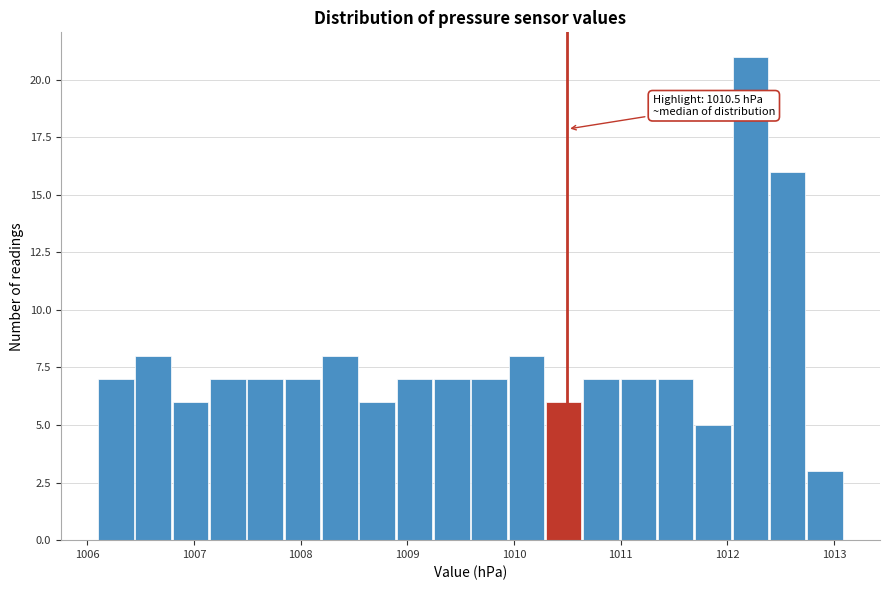

Around what value on the x-axis is the tallest bar? Give the approximate position of its centre, as read against the axis.

1012.2